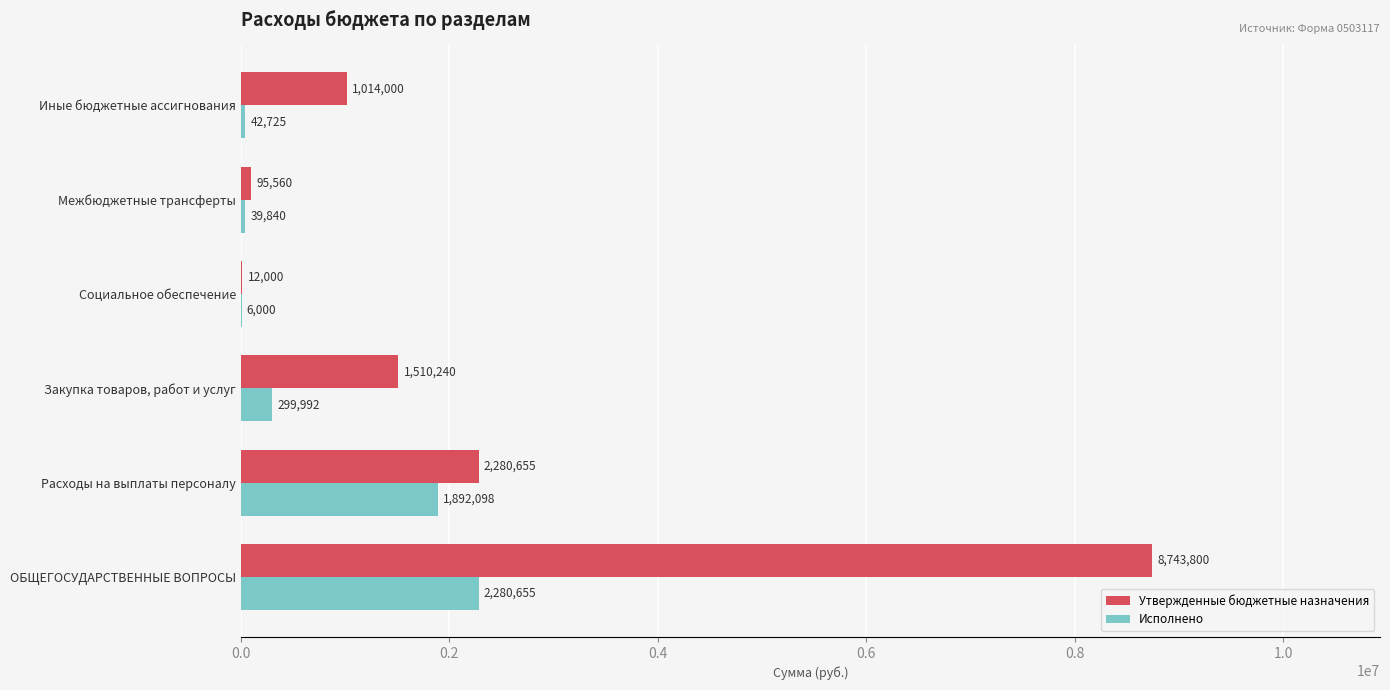

What is the greatest value displayed?

8743800.0